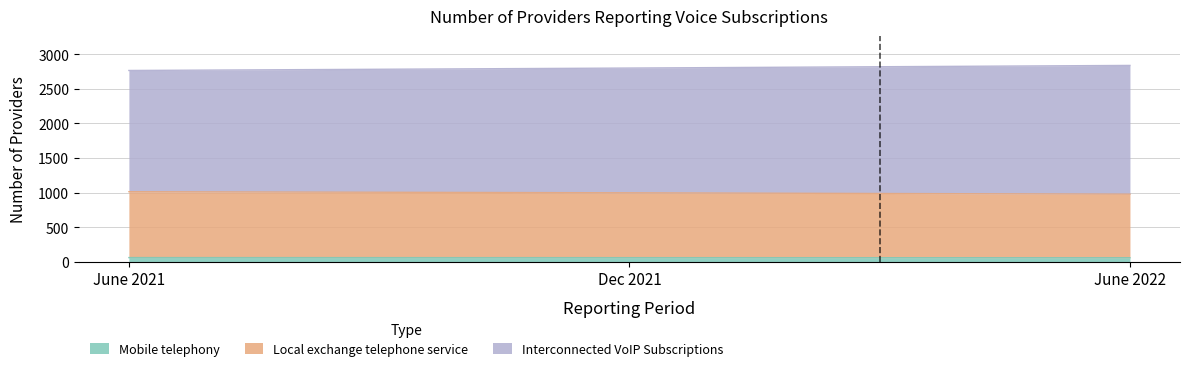

At which label does Mobile telephony first exceed 60?

June 2021